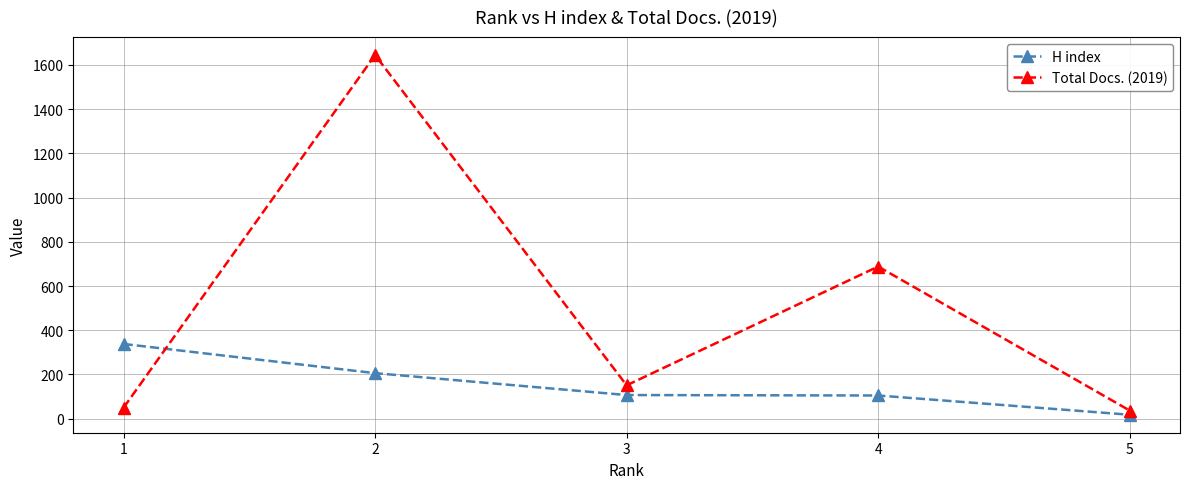

Where is H index nearest to the value 178?

2